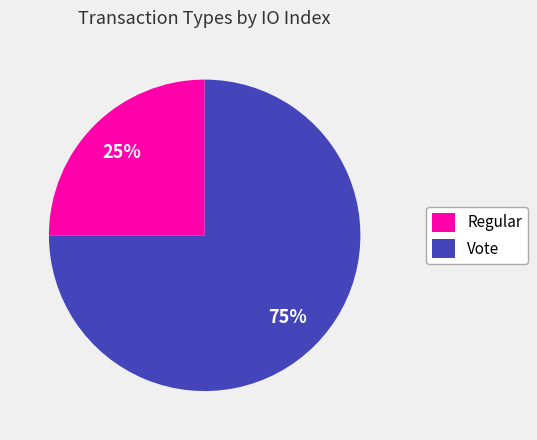

The Vote slice represents 60% of the pie. True or false?

False